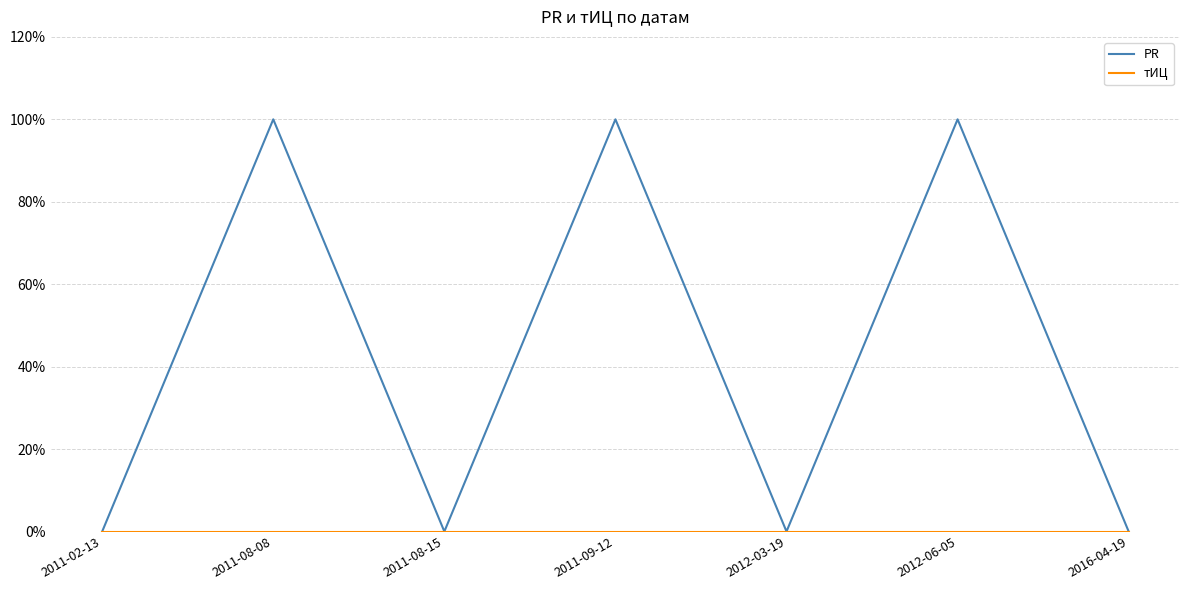

Does the chart display data point markers on the line(s)?

No